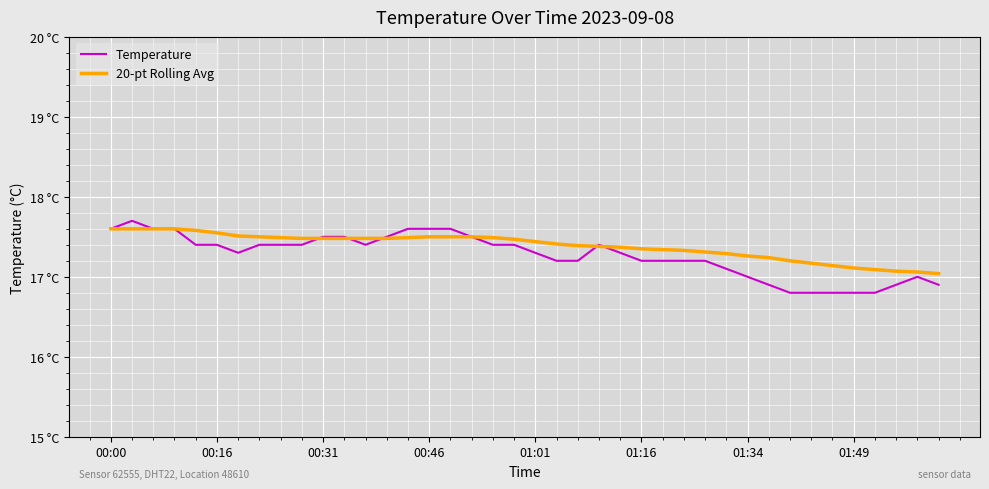

What are all the series names shown in the legend?

Temperature, 20-pt Rolling Avg